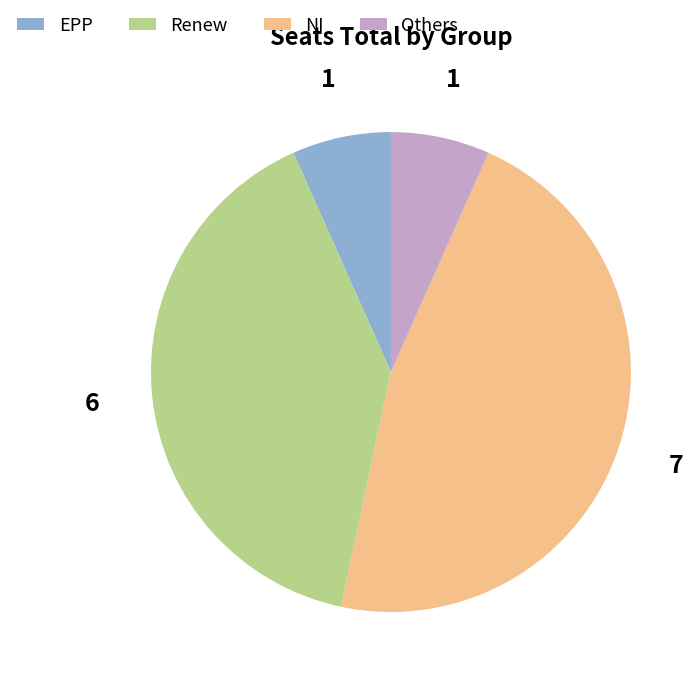

Approximately how many times larger is the value at NI compared to Others?

7.0